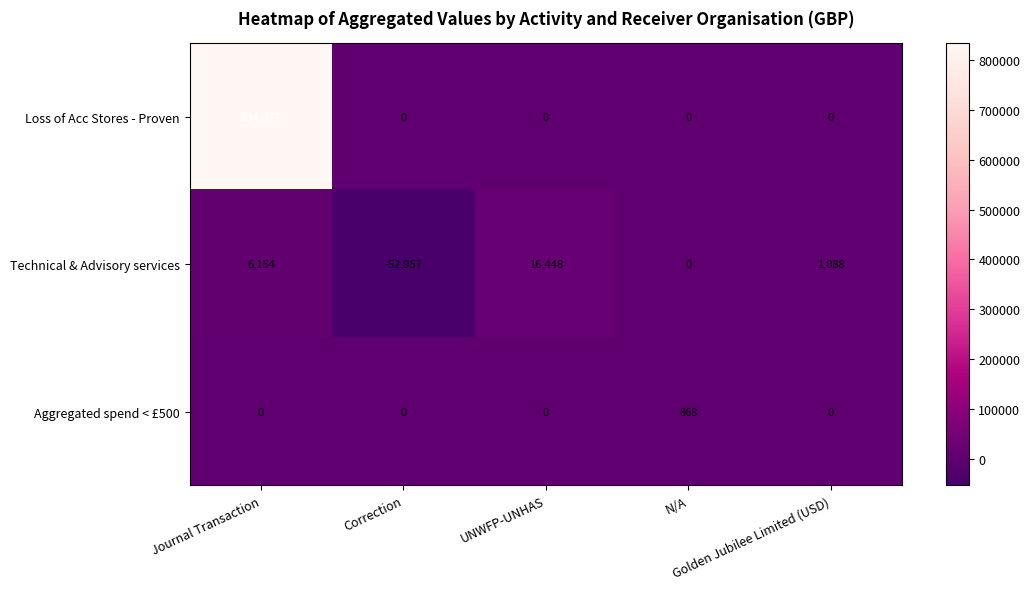

What is the sum of all Aggregated spend < £500 values?

868